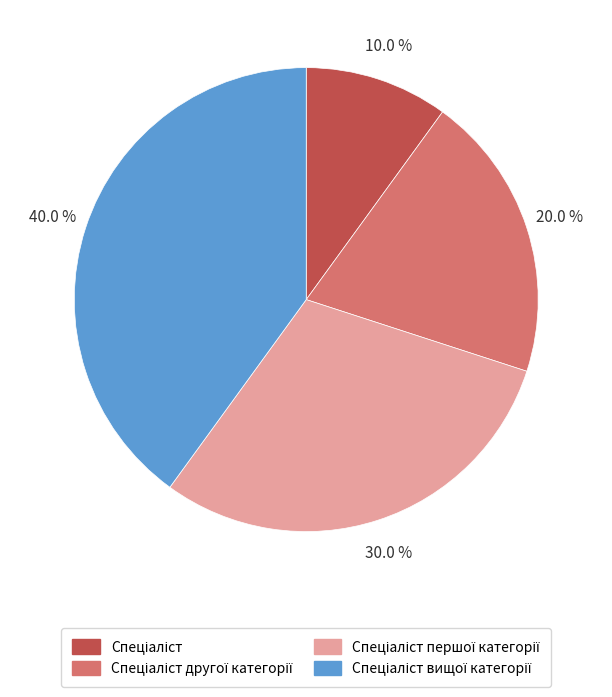

Is there any slice that represents more than half of the pie?

No